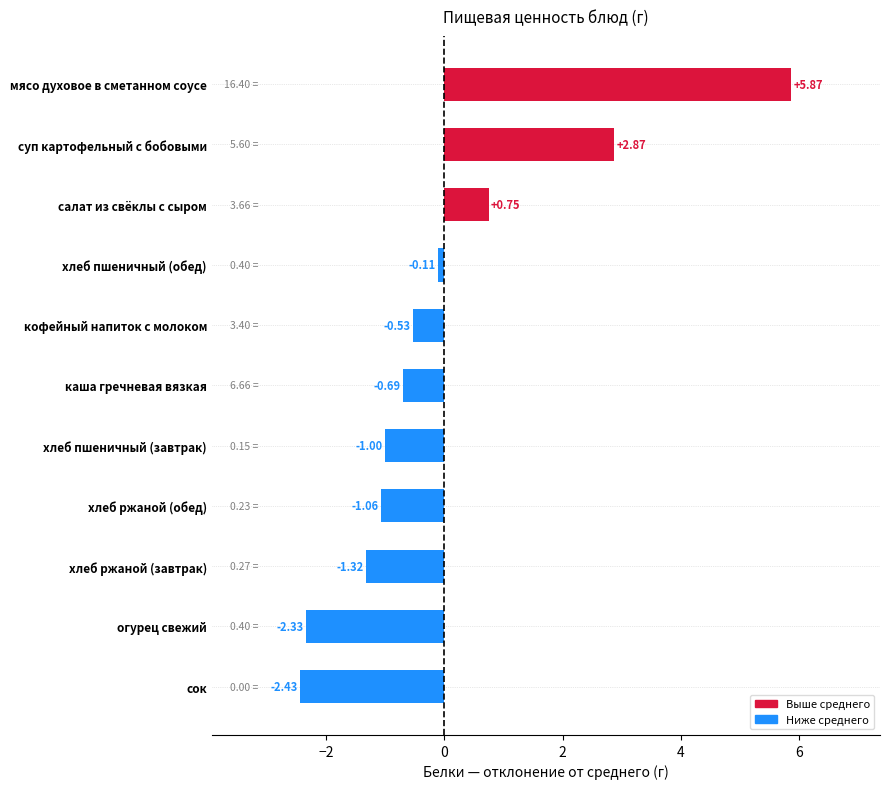

What is the label of the 8th bar from the top?

хлеб ржаной (обед)